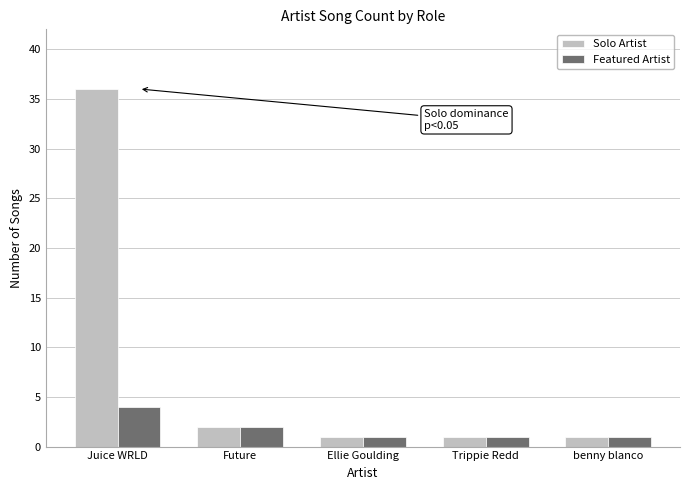

What is the difference between the Solo Artist values at benny blanco and Juice WRLD?

35